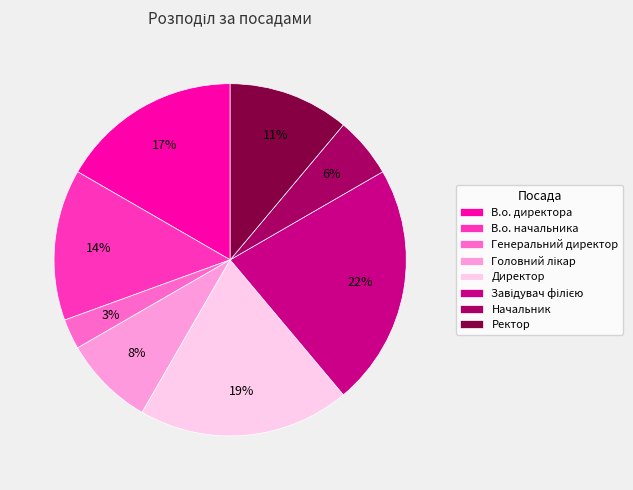

Is it true that В.о. директора is 27% of the pie?

False